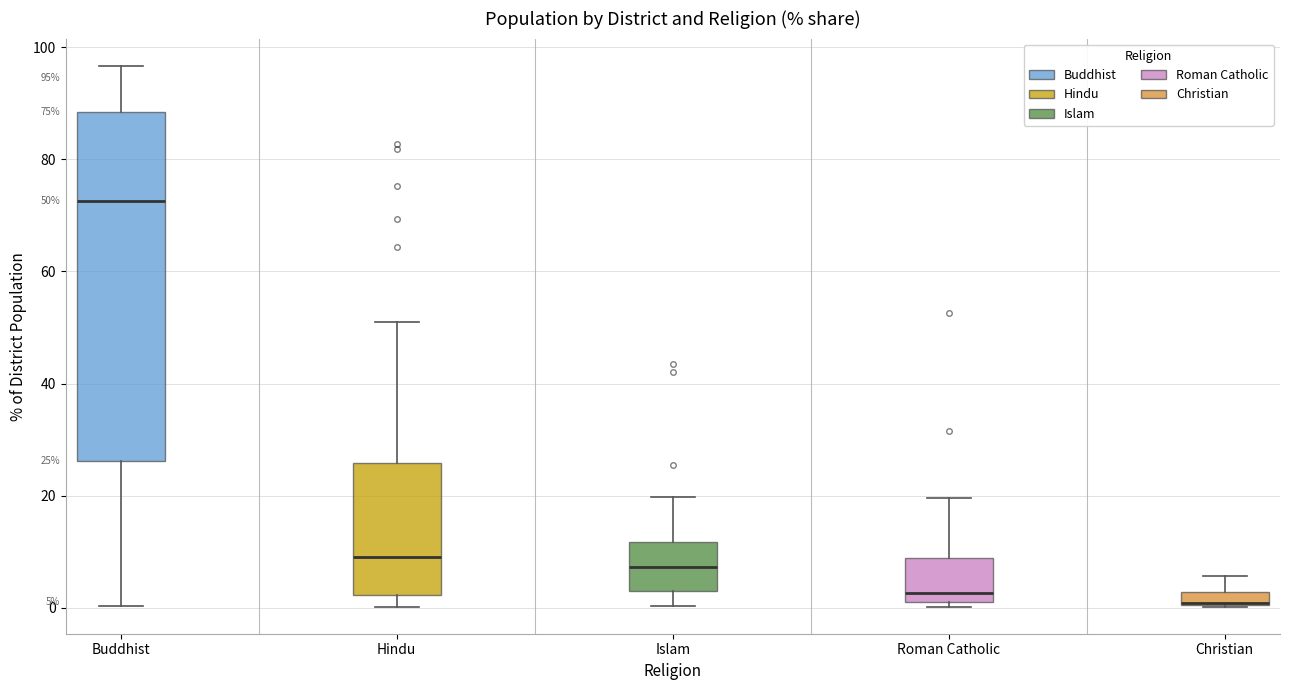

Which box is the tallest, from its lower edge to its upper edge?

Buddhist